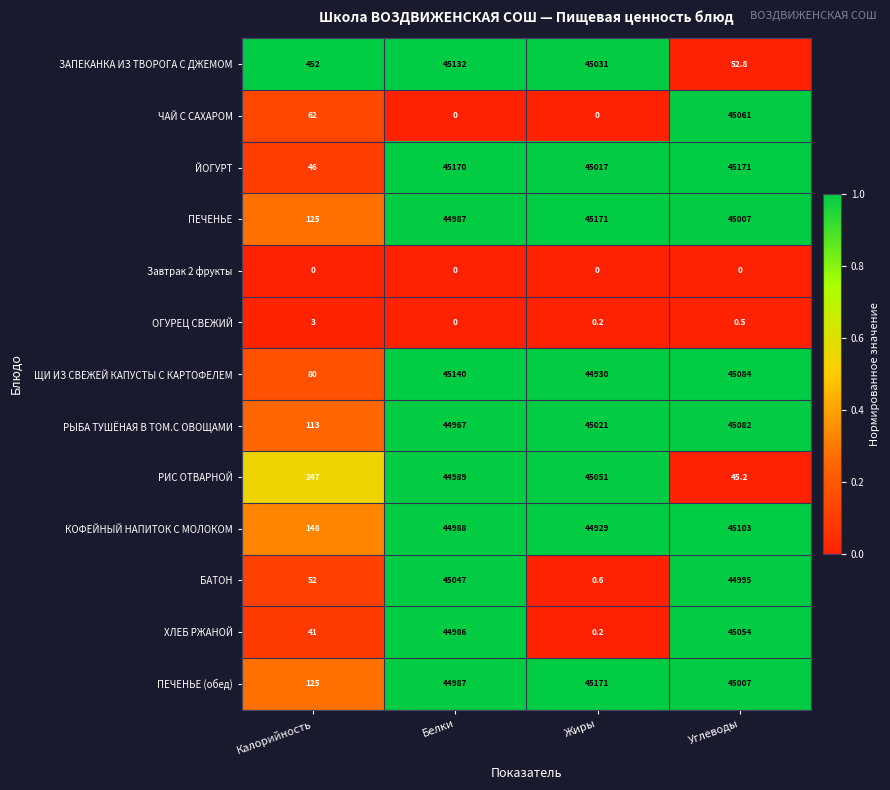

Rank the categories by БАТОН value from lowest to highest.

Жиры, Калорийность, Углеводы, Белки